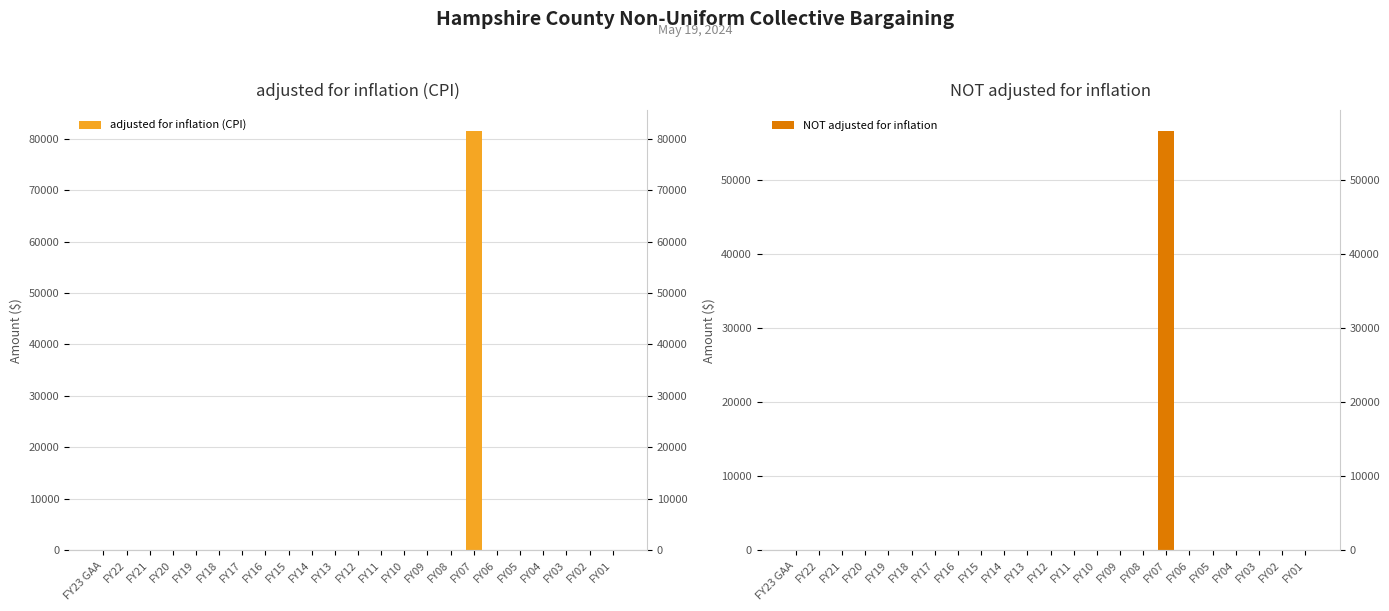

Between FY07 and FY06, which series saw the biggest shift?

adjusted for inflation (CPI)